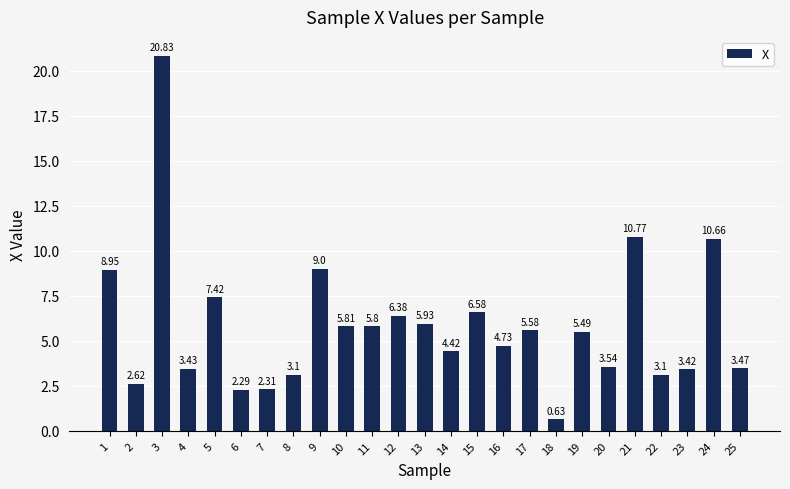

What is the maximum value shown in the chart?

20.8